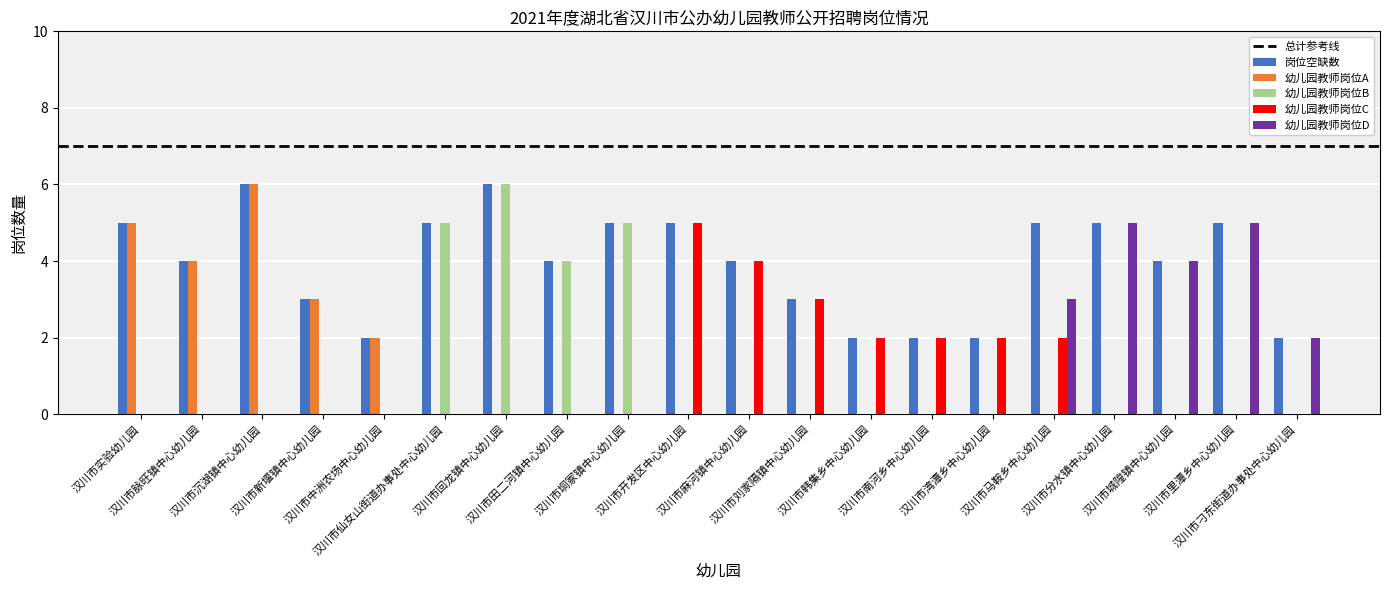

Which series has the largest total across all categories?

岗位空缺数